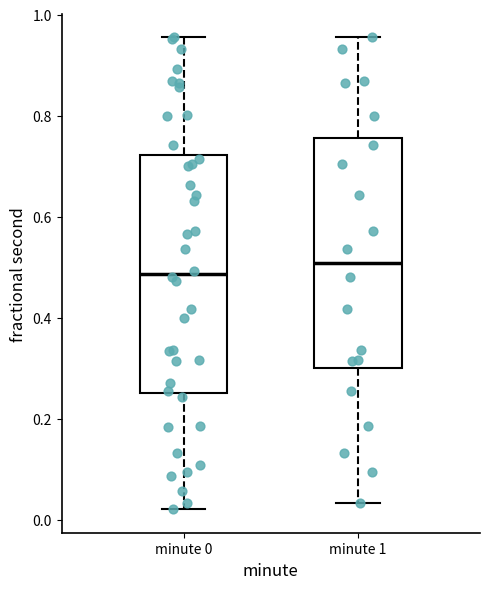

Where does the median line of the box for minute 0 sit on the y-axis? The values are not printed on the chart, so give them approximately, as read against the axis.

0.48